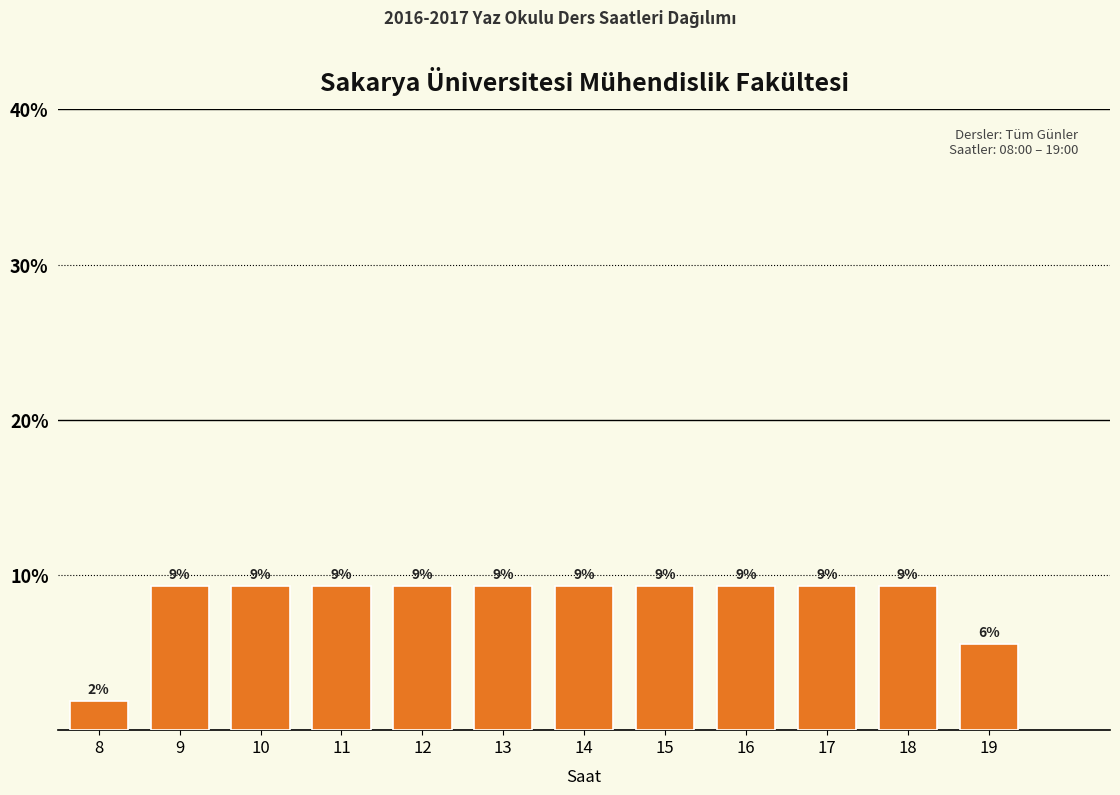

How many bars are there in total?

12